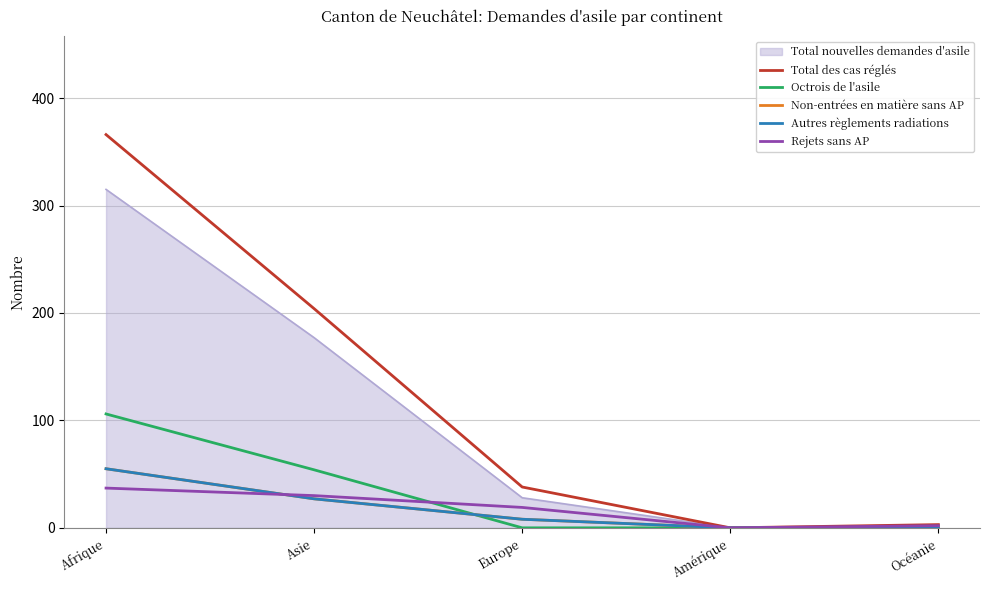

Does the chart have visible grid lines?

Yes